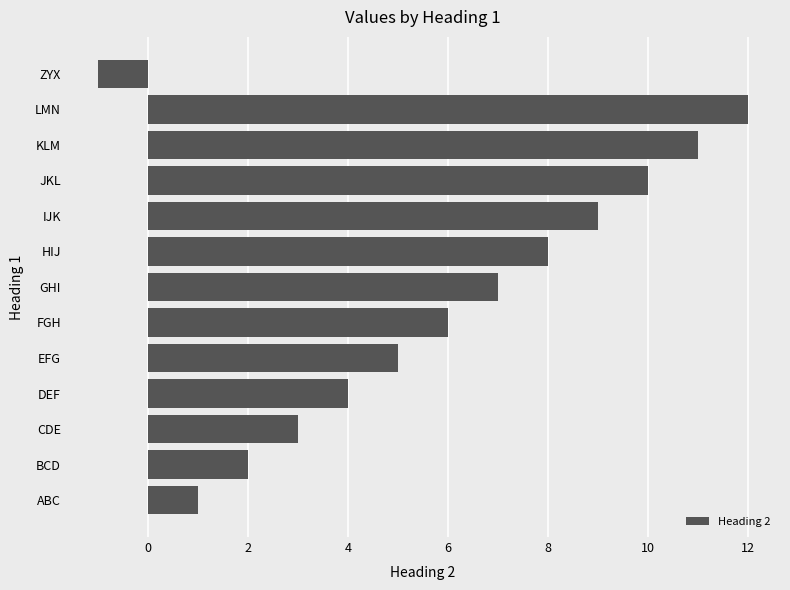

What is the minimum value shown in the chart?

-1